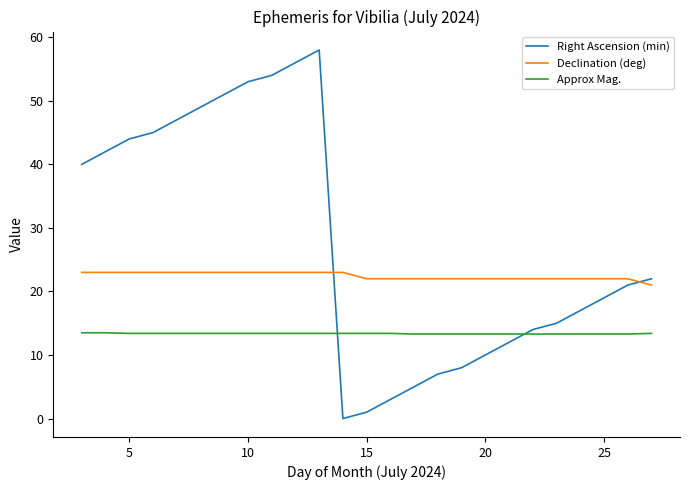

How many values in the Right Ascension (min) series are below 21?

12